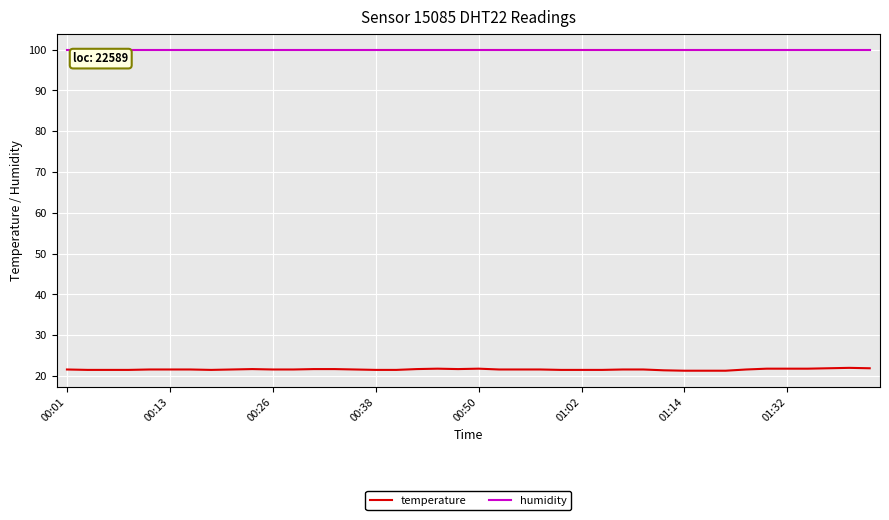

Which series has the widest spread of values?

temperature